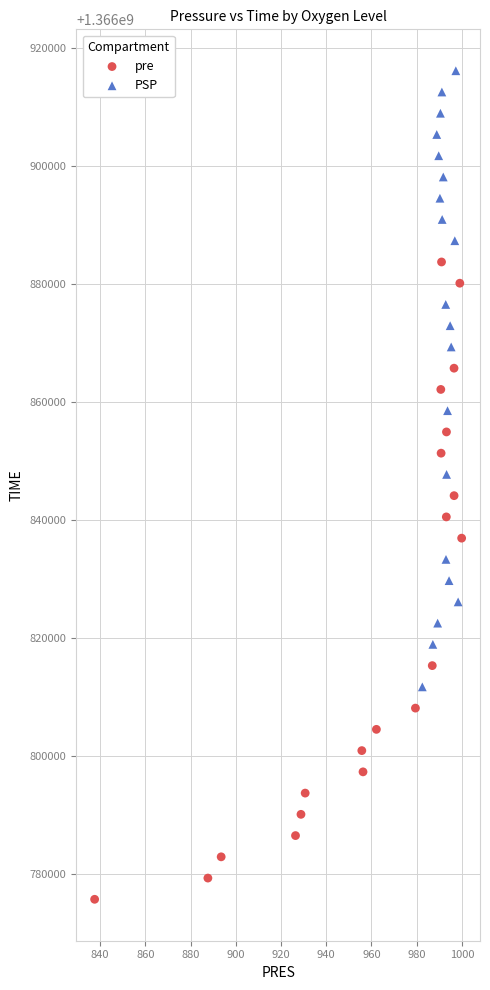

Which series reaches the maximum Y coordinate?

PSP